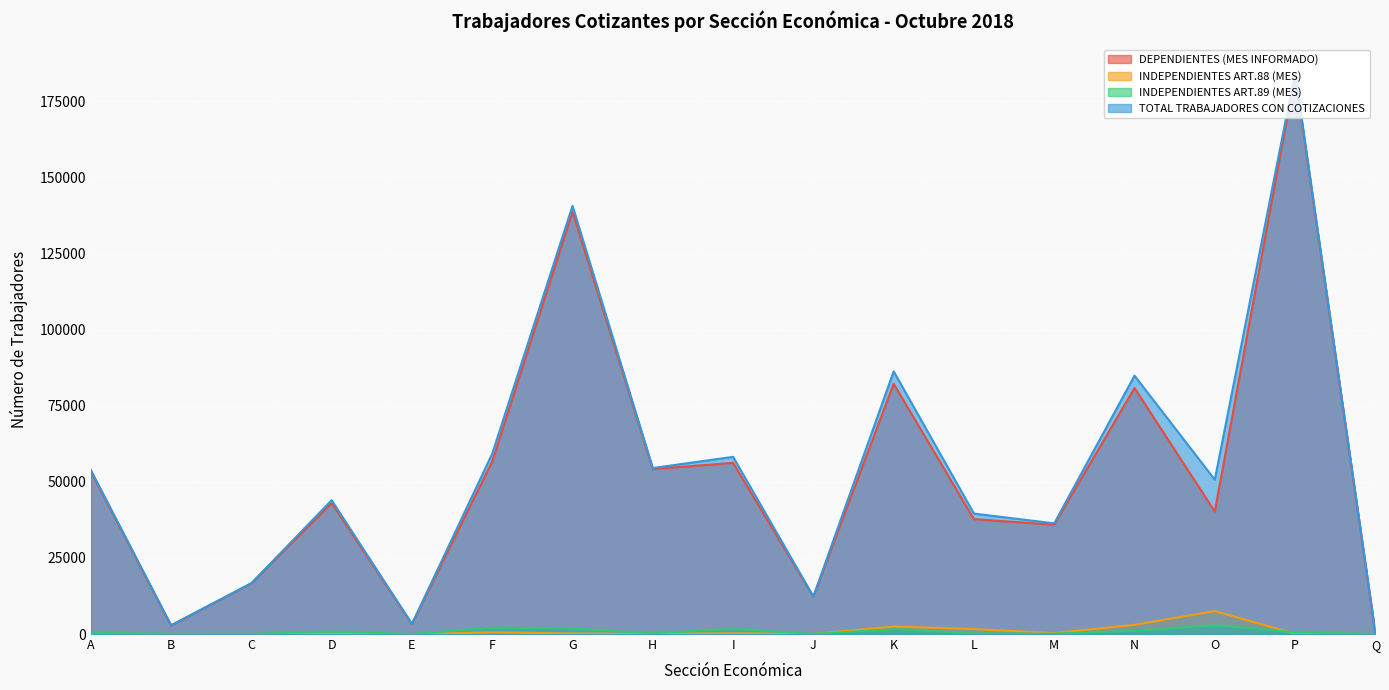

What is the greatest value displayed?

184521